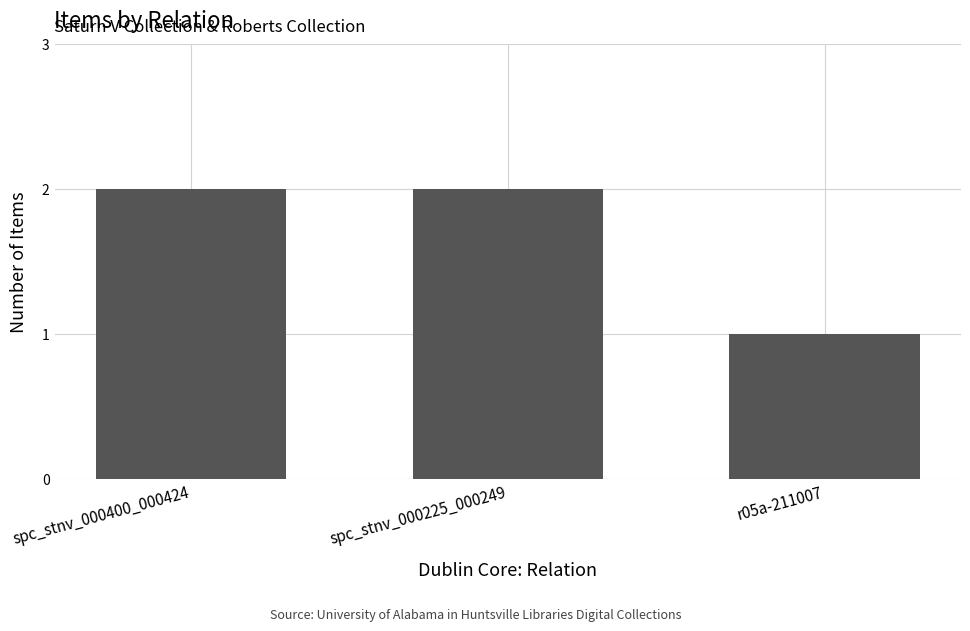

How many values are below 2?

1